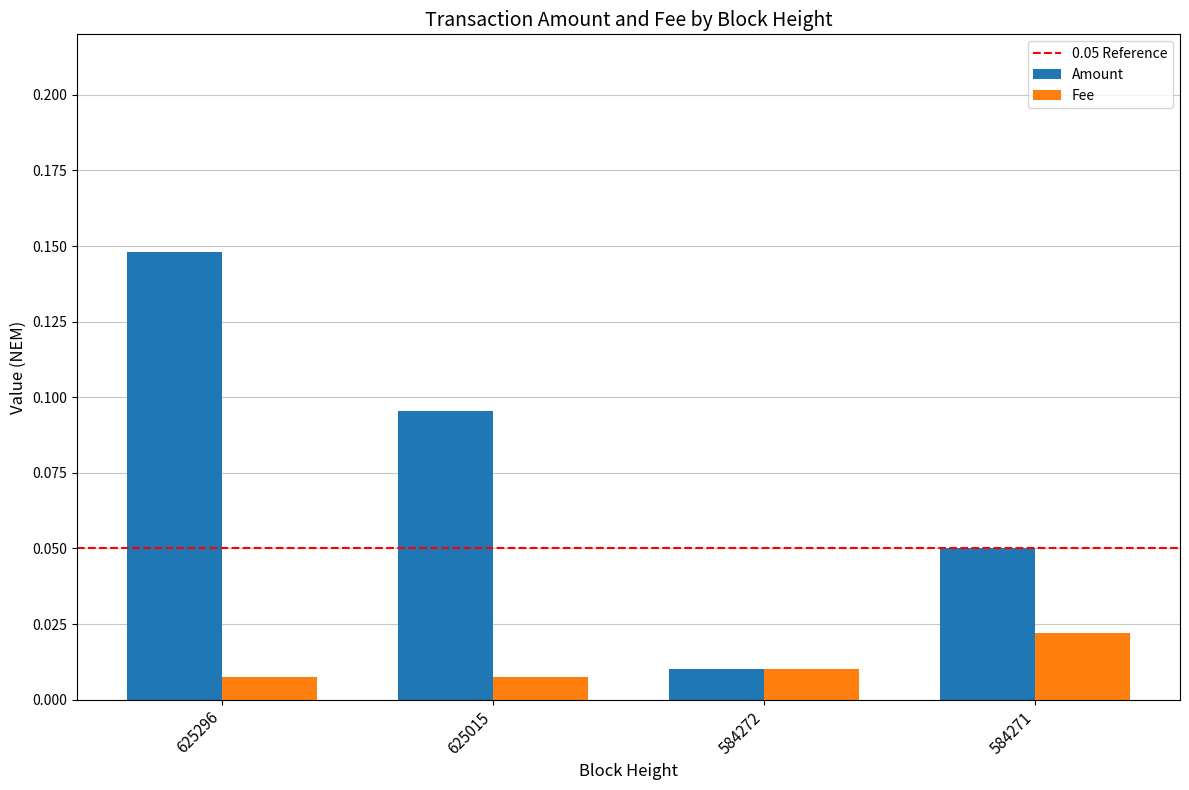

Is it true that Amount equals 0.0 at 584271?

False